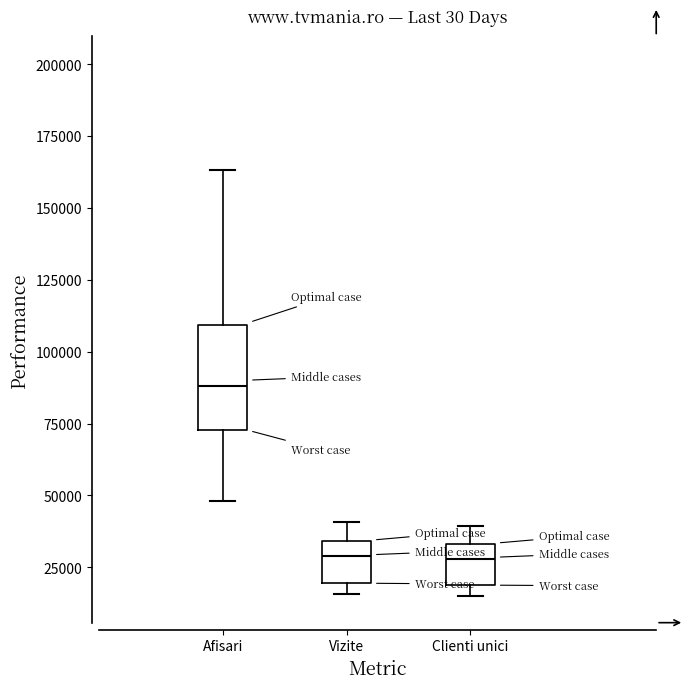

Reading left to right, read every box against the y-axis: the position of its median line, the range the box covers, and the ends of its whiskers. The values are not printed on the chart, so give them approximately, as read against the axis.

Afisari: median 90000, box 75000 to 110000, whiskers 50000 to 165000
Vizite: median 30000, box 20000 to 35000, whiskers 15000 to 40000
Clienti unici: median 30000, box 20000 to 35000, whiskers 15000 to 40000